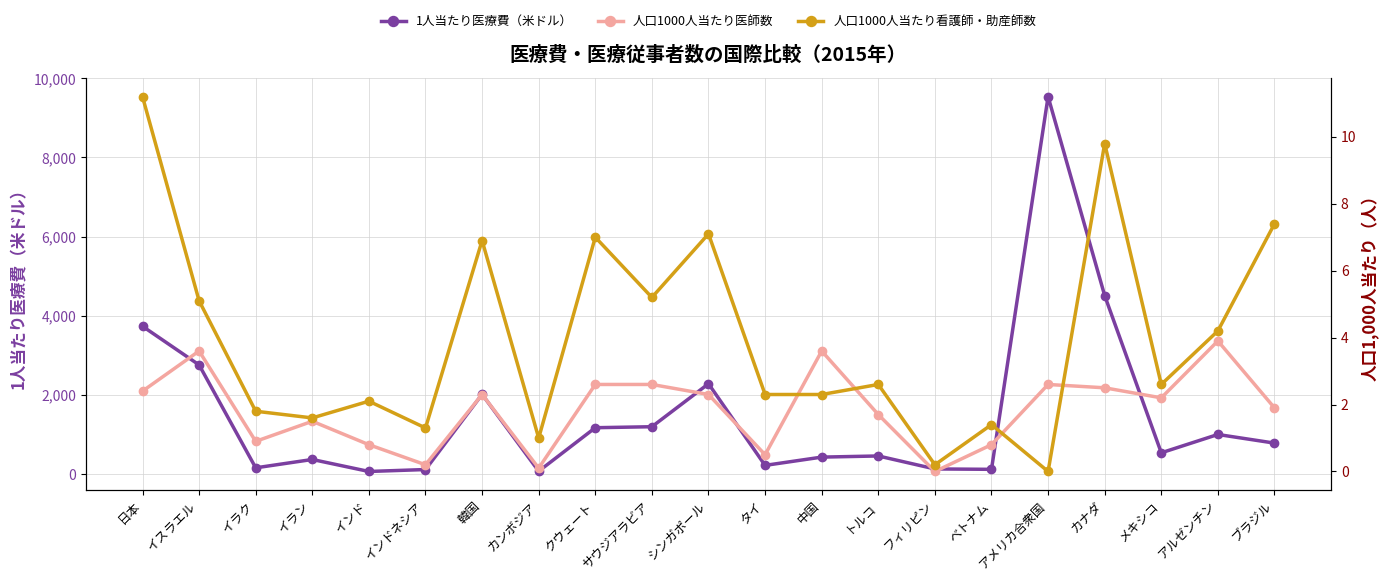

Which has a higher value, カンボジア or アルゼンチン?

アルゼンチン